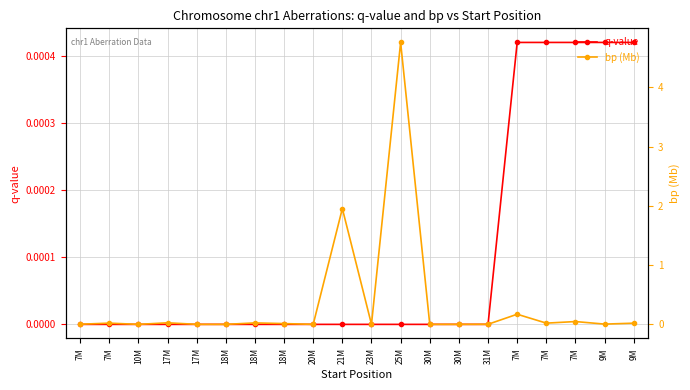

True or false: q-value has more than 1 points higher than both neighbors.

False